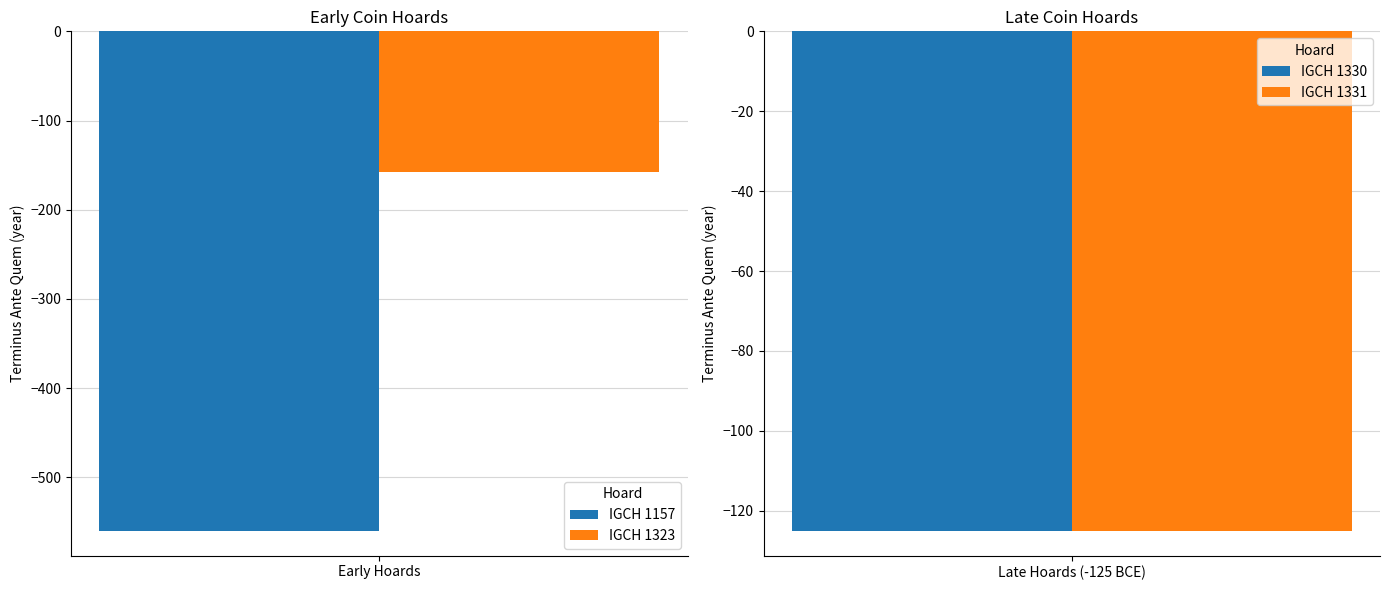

List the labels in order of IGCH 1323 value, smallest first.

Early Hoards